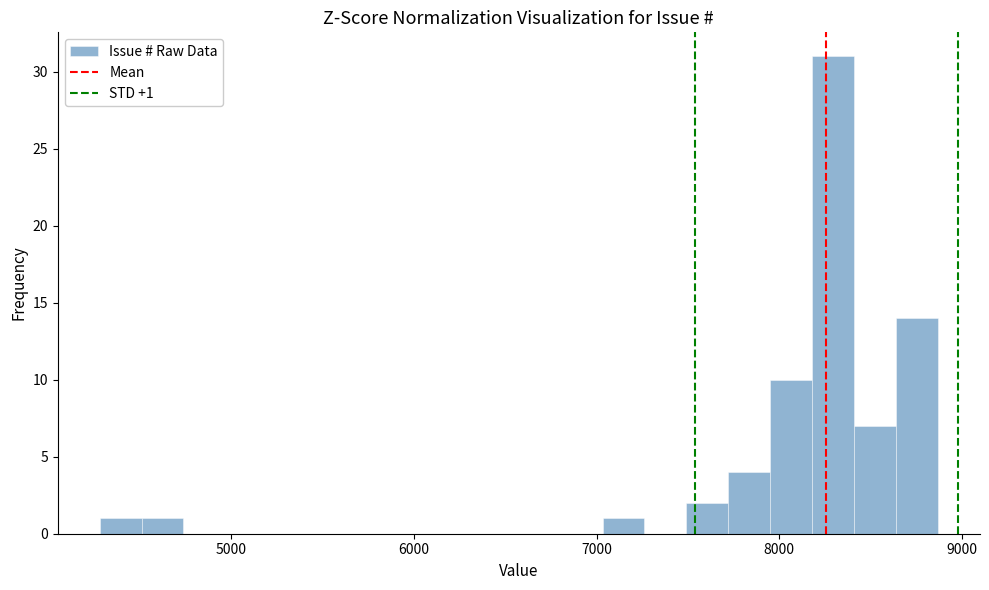

Around what value on the x-axis is the tallest bar? Give the approximate position of its centre, as read against the axis.

8300